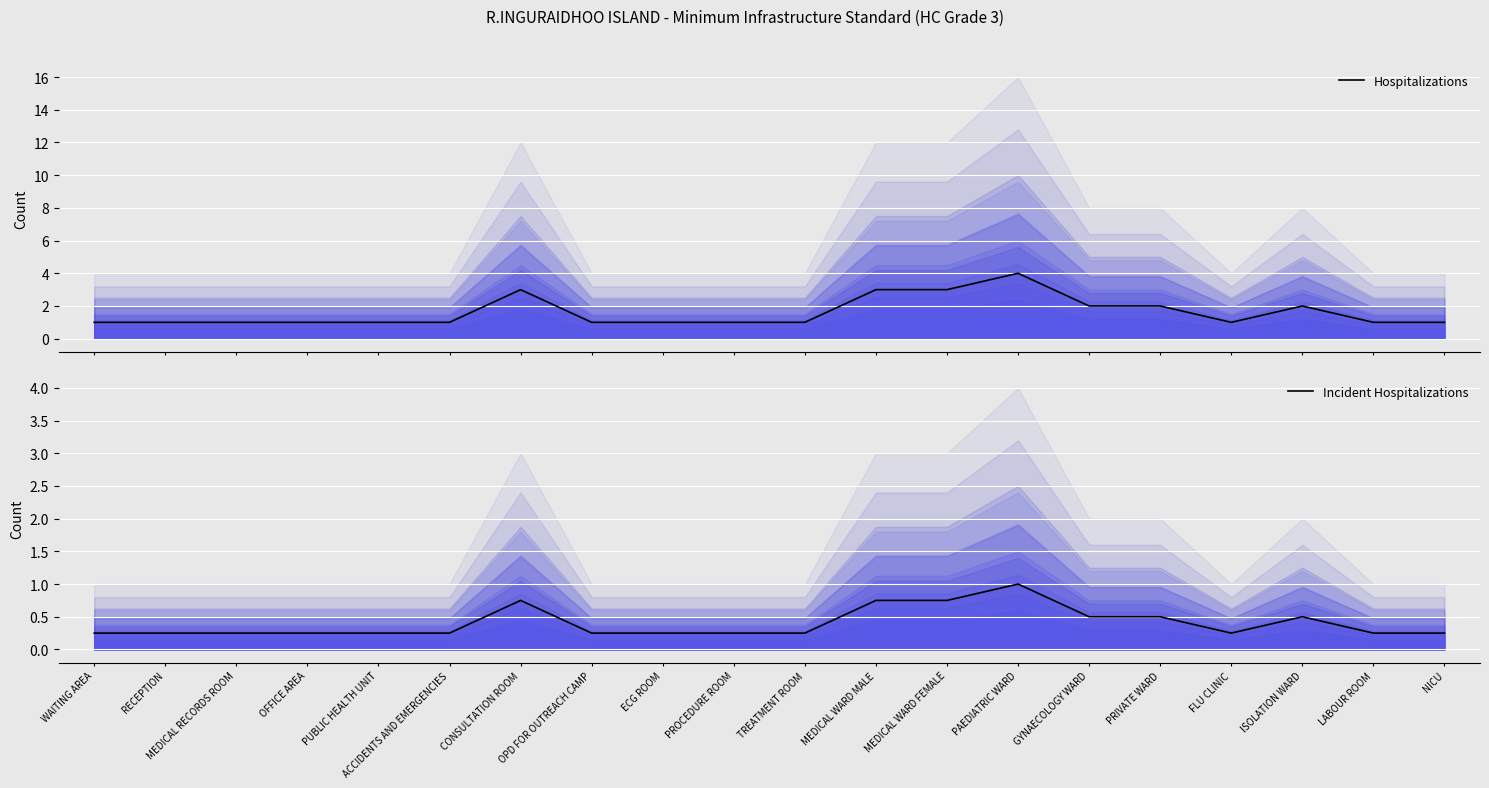

What is the average value of the Incident Hospitalizations series?

0.4